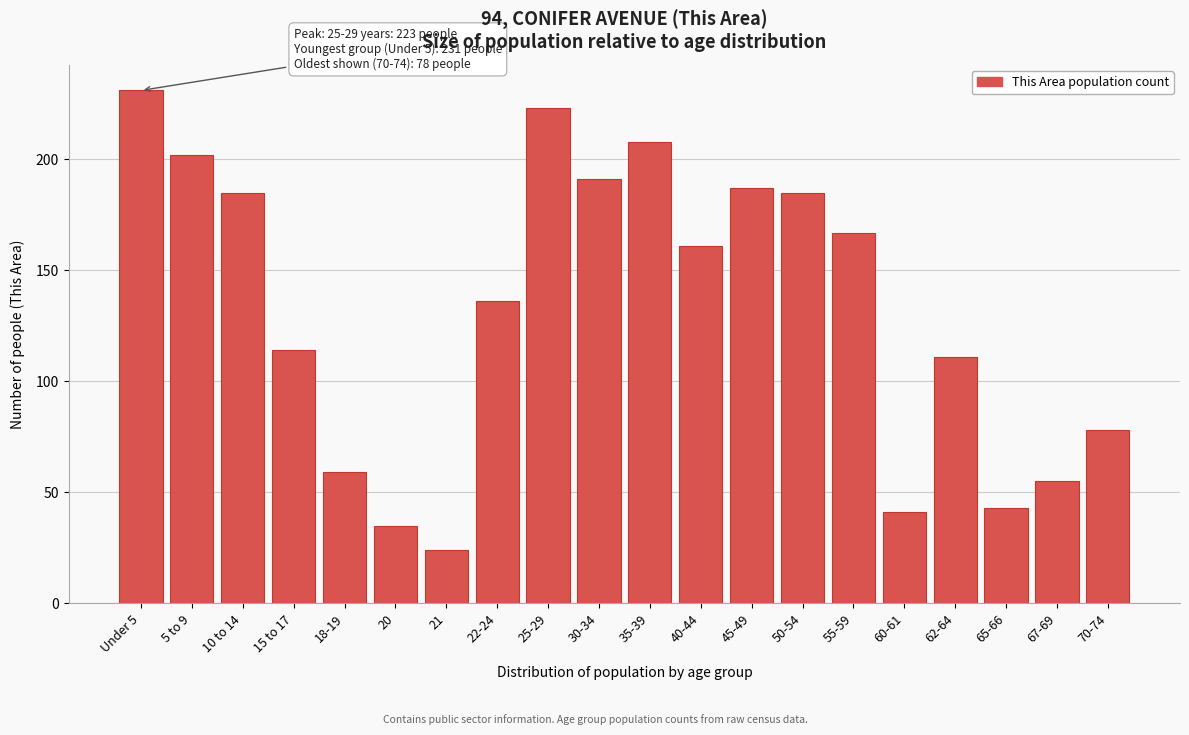

Reading right to left, transcribe all the data shown in this chart.

70-74=78	67-69=55	65-66=43	62-64=111	60-61=41	55-59=167	50-54=185	45-49=187	40-44=161	35-39=208	30-34=191	25-29=223	22-24=136	21=24	20=35	18-19=59	15 to 17=114	10 to 14=185	5 to 9=202	Under 5=231